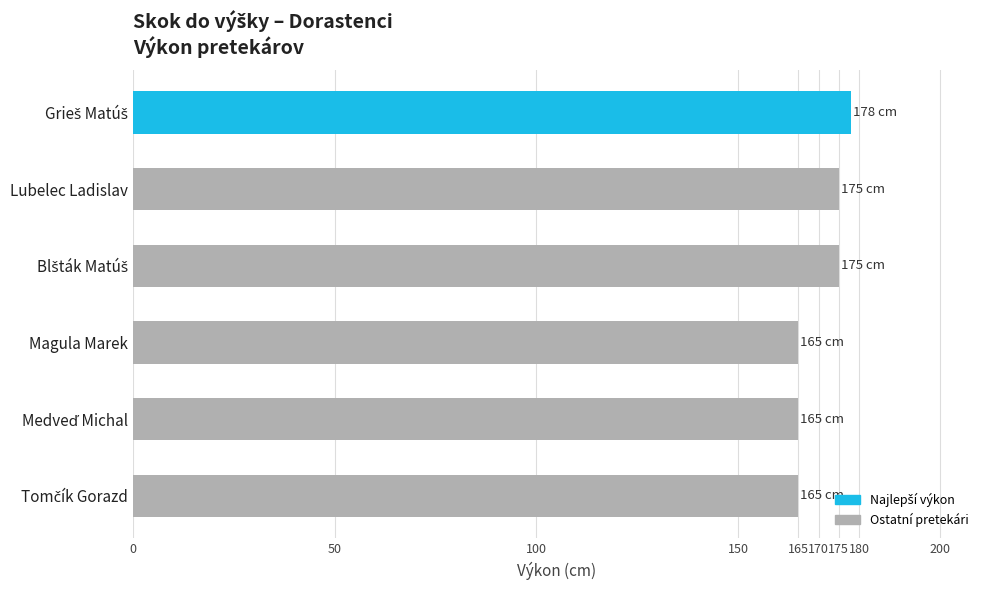

What is the greatest value displayed?

178